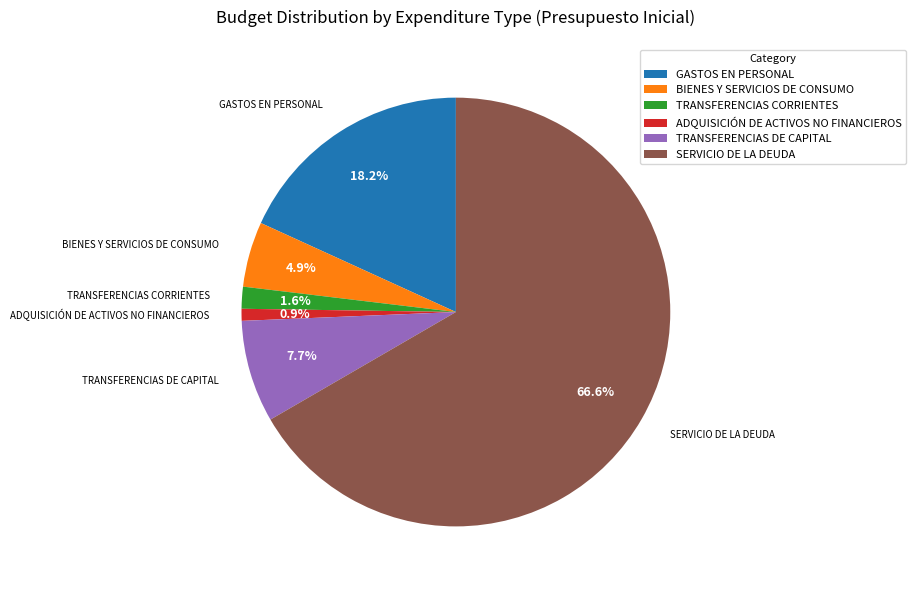

What is the ratio of the value at TRANSFERENCIAS DE CAPITAL to the value at SERVICIO DE LA DEUDA?

0.1